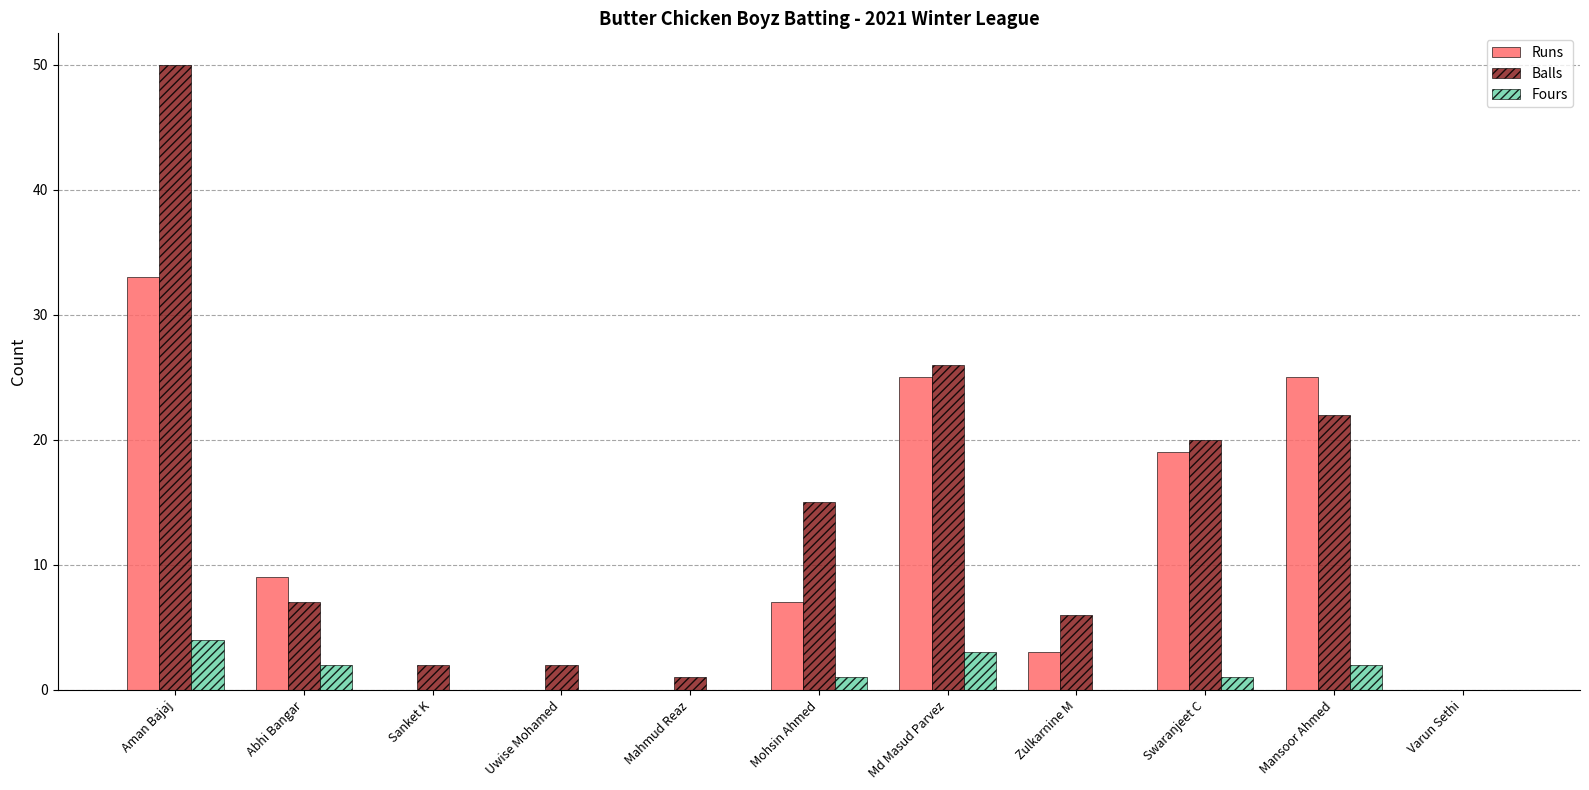

The value of Runs at Mahmud Reaz is -15. True or false?

False